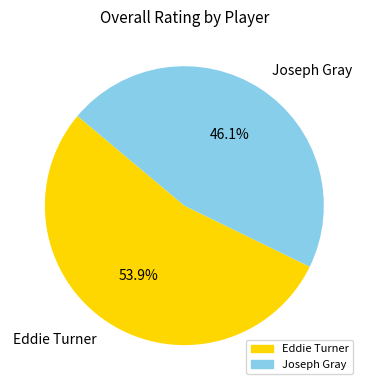

To the nearest percent, what is the combined percentage of Eddie Turner and Joseph Gray?

100%